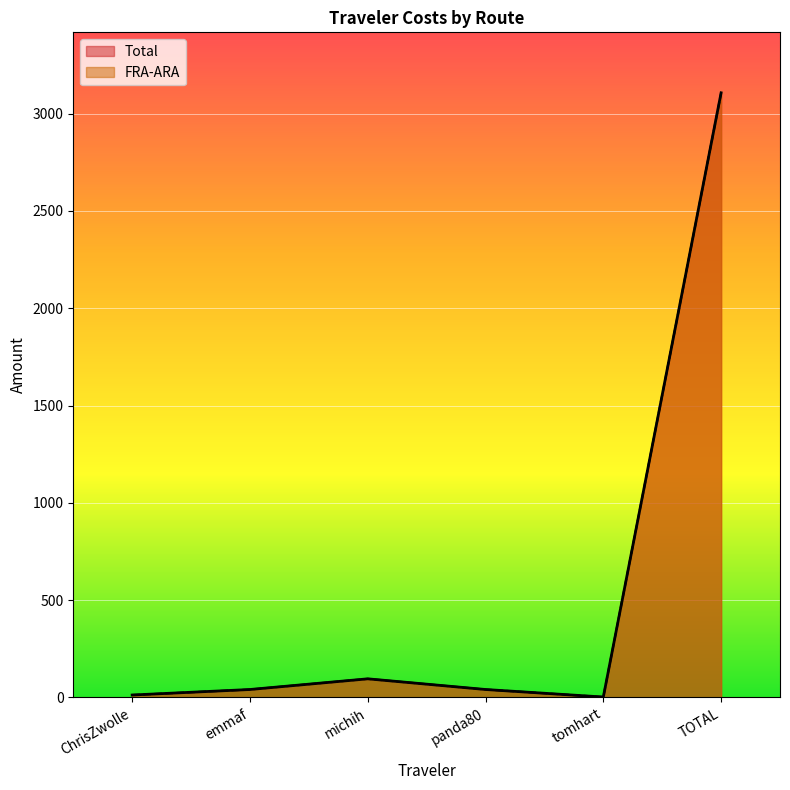

How many lines are shown in the chart?

2